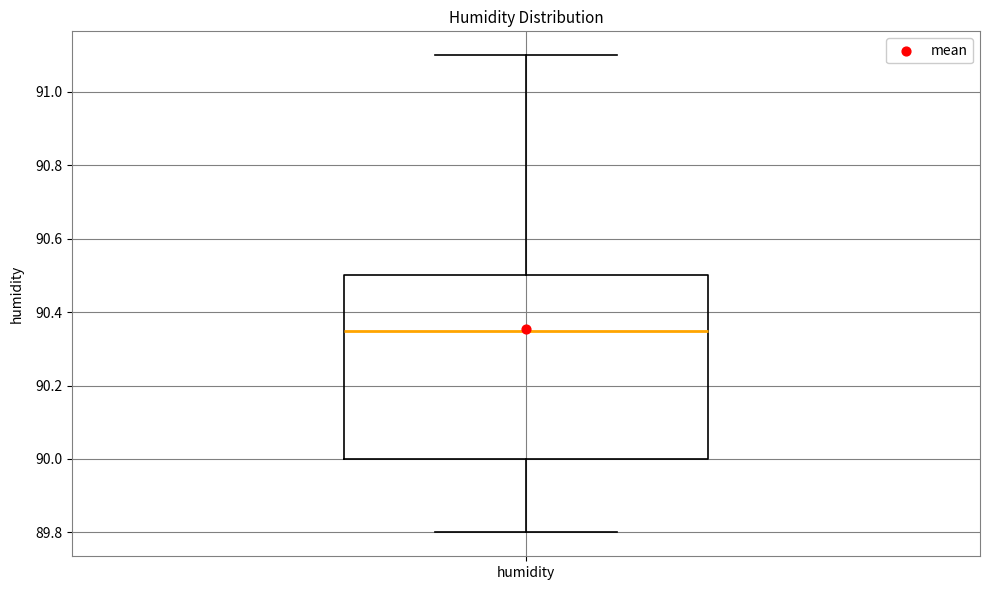

Transcribe this box plot: give where the median line is, the range the box spans, and where the two whiskers end, as read against the y-axis. The values are not printed on the chart, so give them approximately, as read against the axis.

median 90.36, box 90.00 to 90.50, whiskers 89.80 to 91.10